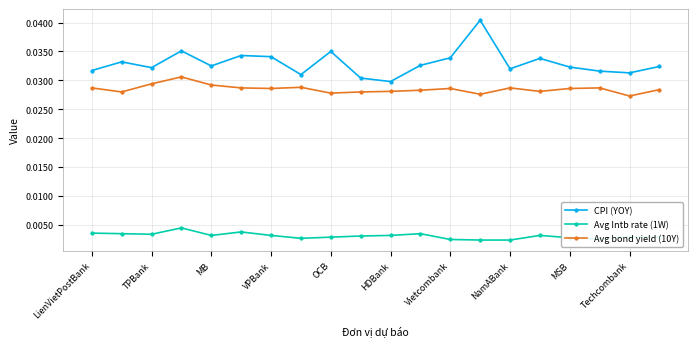

At how many categories does at least one series exceed 0?

20